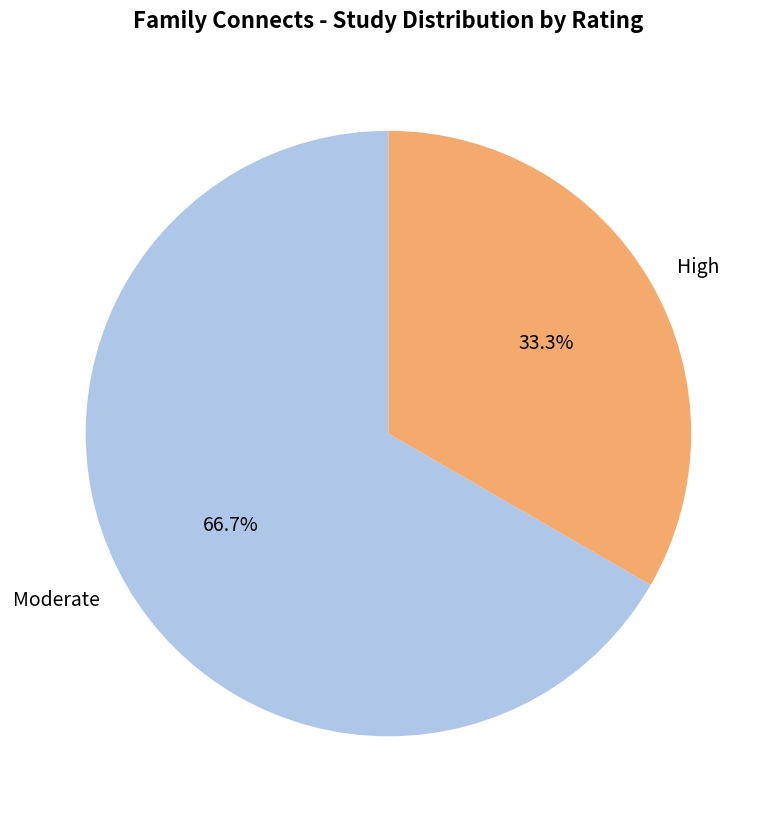

Rank the categories by value from highest to lowest.

Moderate, High